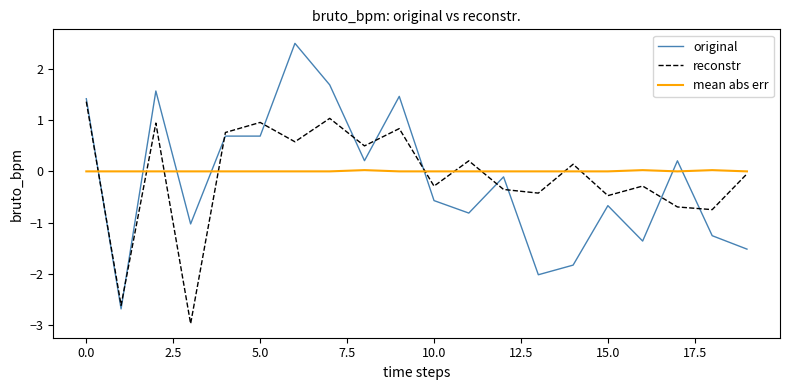

Which series has the largest range (max minus min)?

original